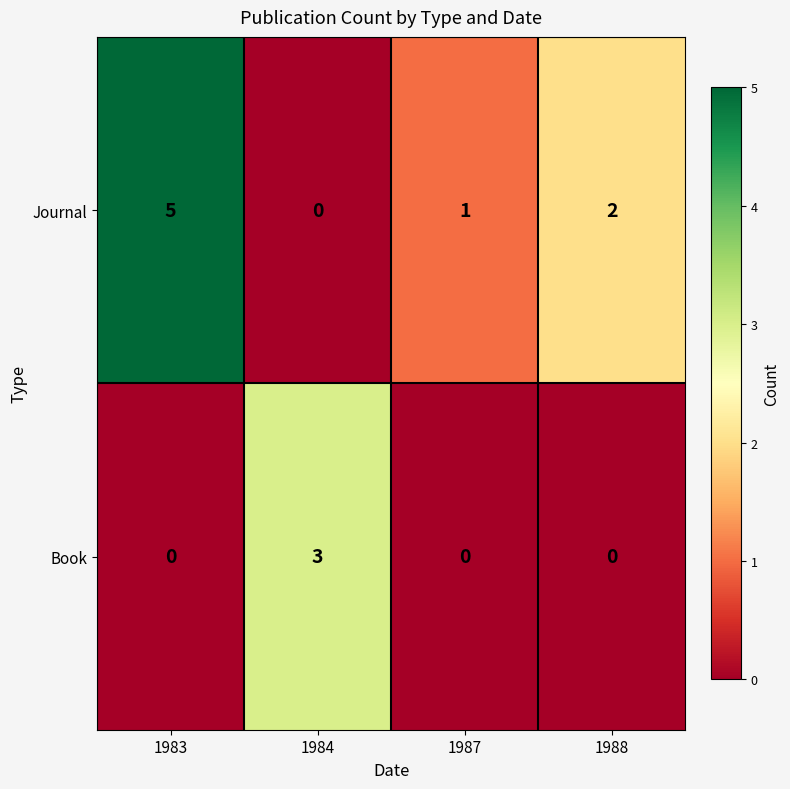

What is the difference between the maximum and minimum values in the Journal series?

5